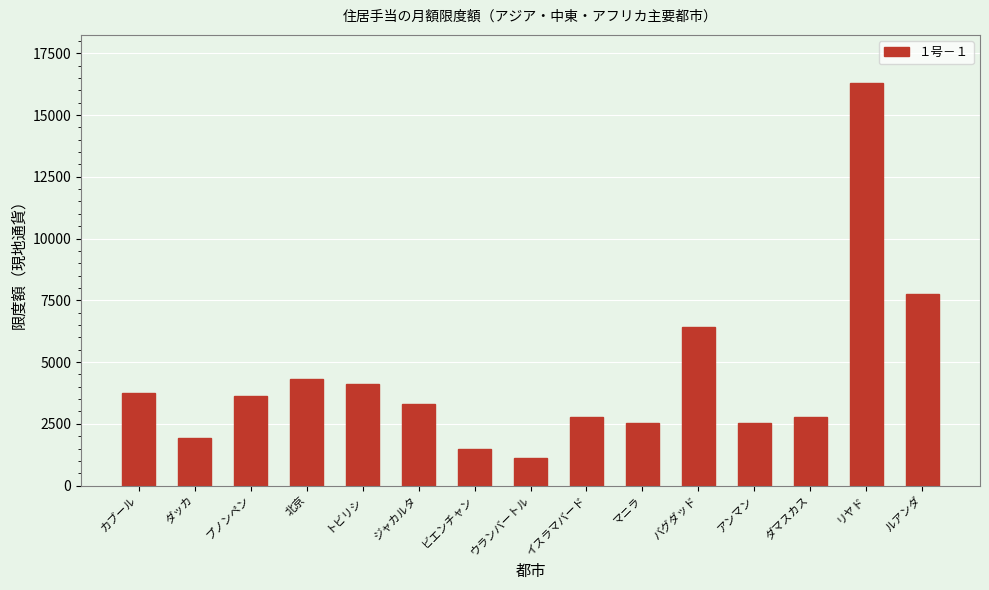

What is the ratio of the value at カブール to the value at 北京?

0.9